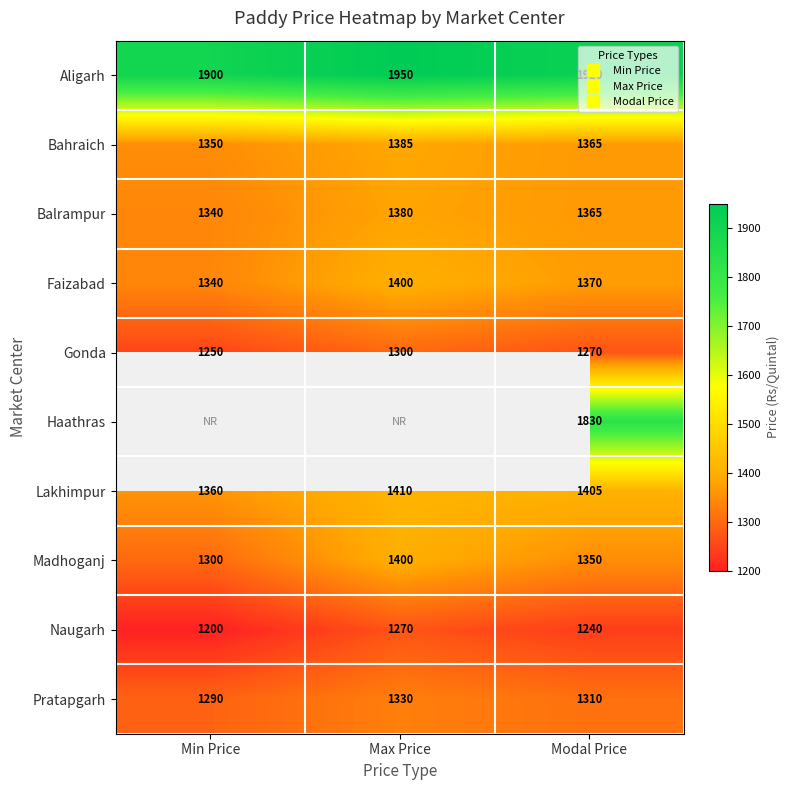

At how many categories does at least one series exceed 1314?

3